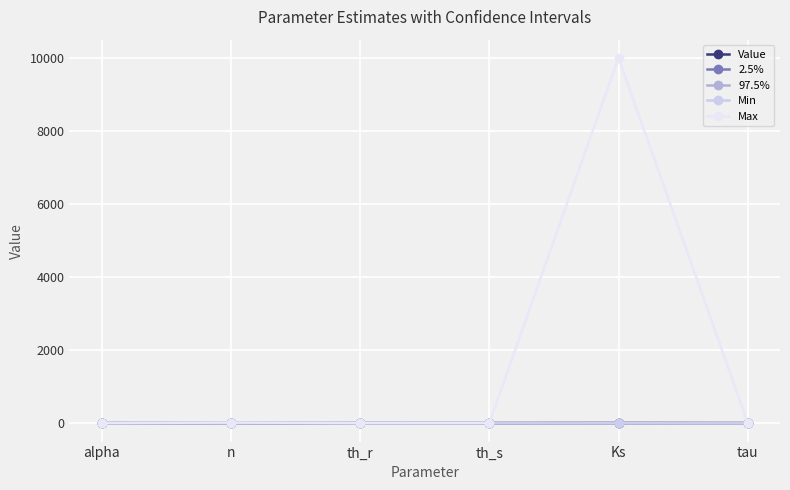

Does the chart have visible grid lines?

Yes